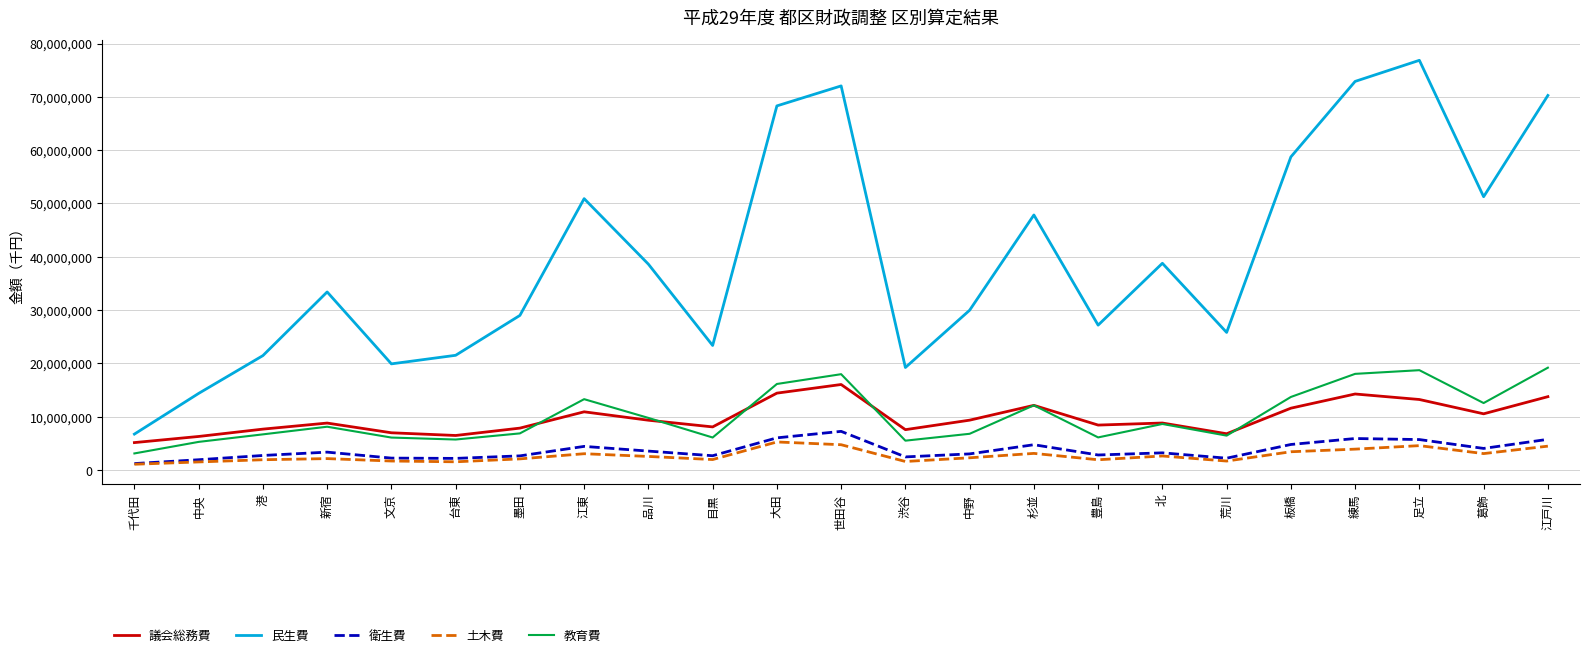

What is the difference between the highest and lowest values at 文京?

18222115